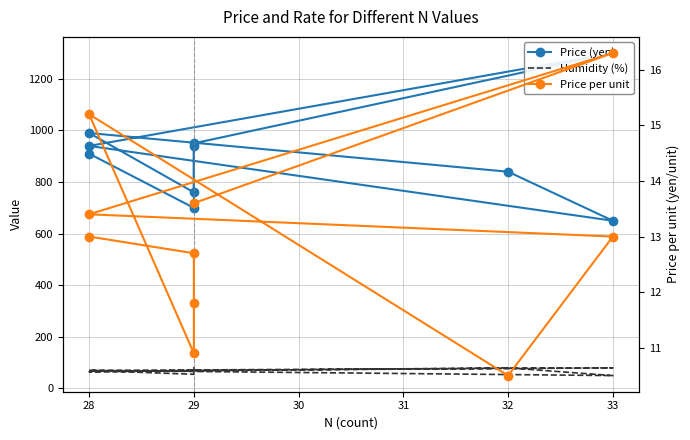

True or false: Price (yen) has a value of 511.5 at 33.

False